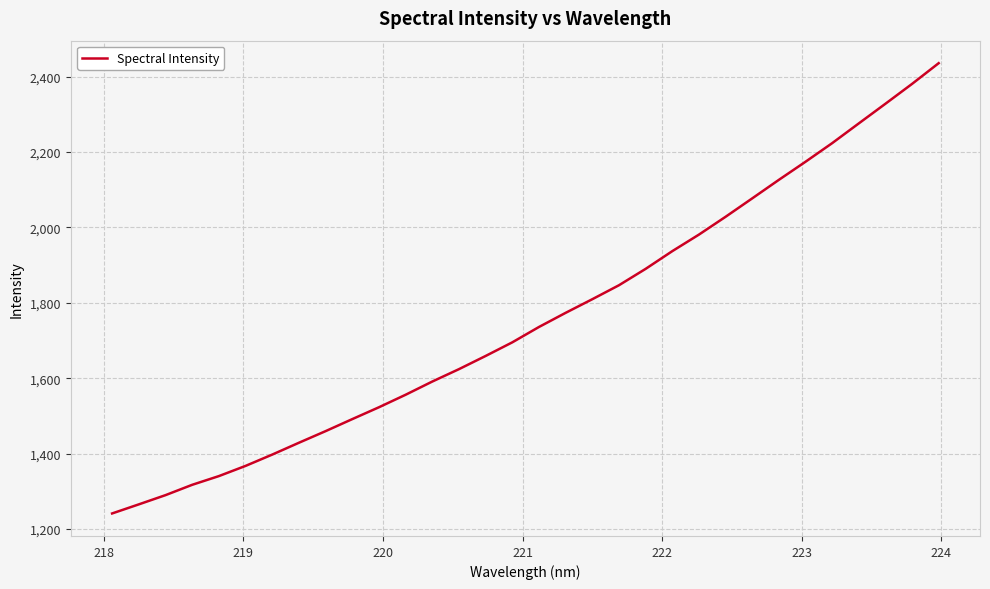

Does the chart have visible grid lines?

Yes